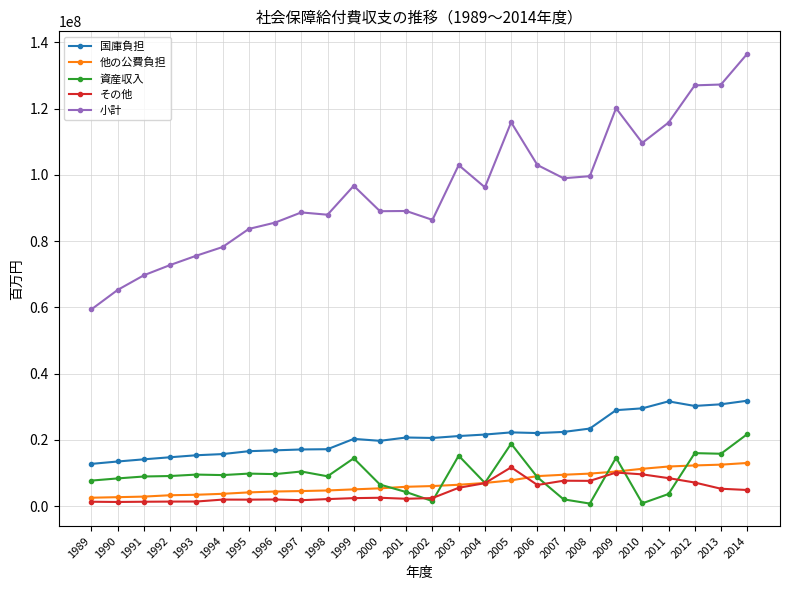

True or false: 小計 and 資産収入 intersect in this chart.

False